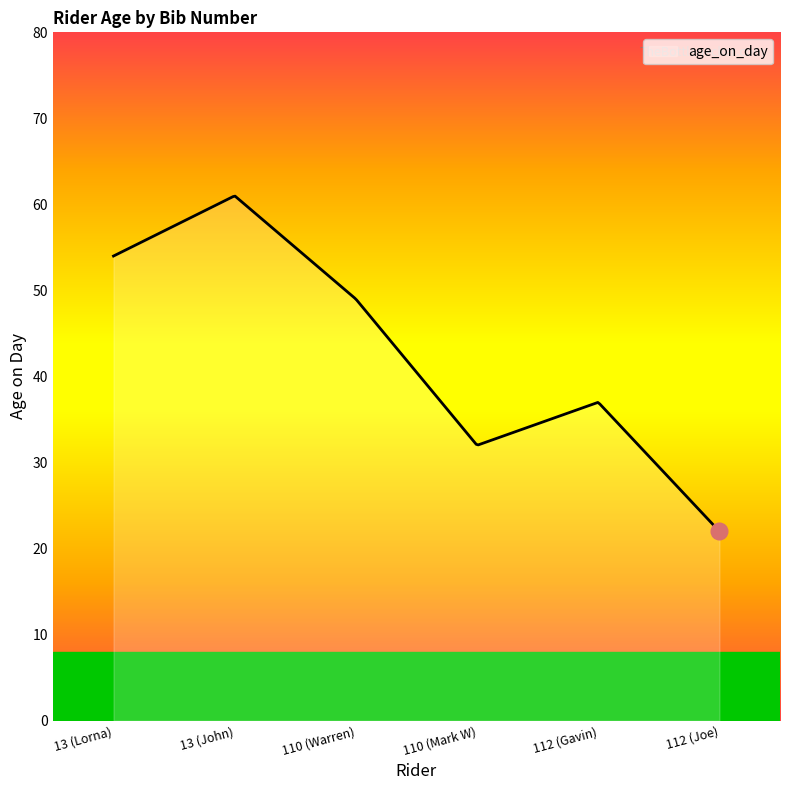

What is the sum of all values?

13014.6